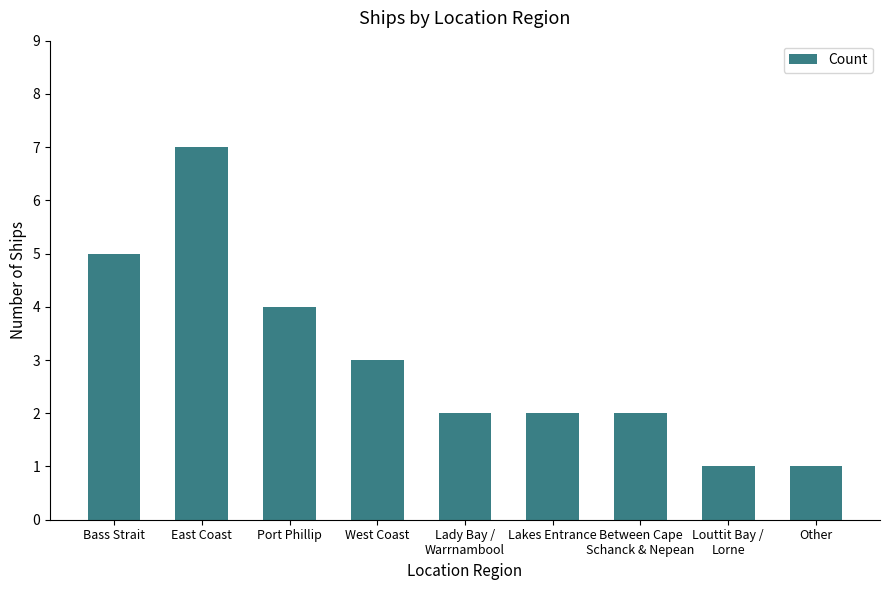

Approximately how many times larger is the value at Lady Bay /
Warrnambool compared to Louttit Bay /
Lorne?

2.0